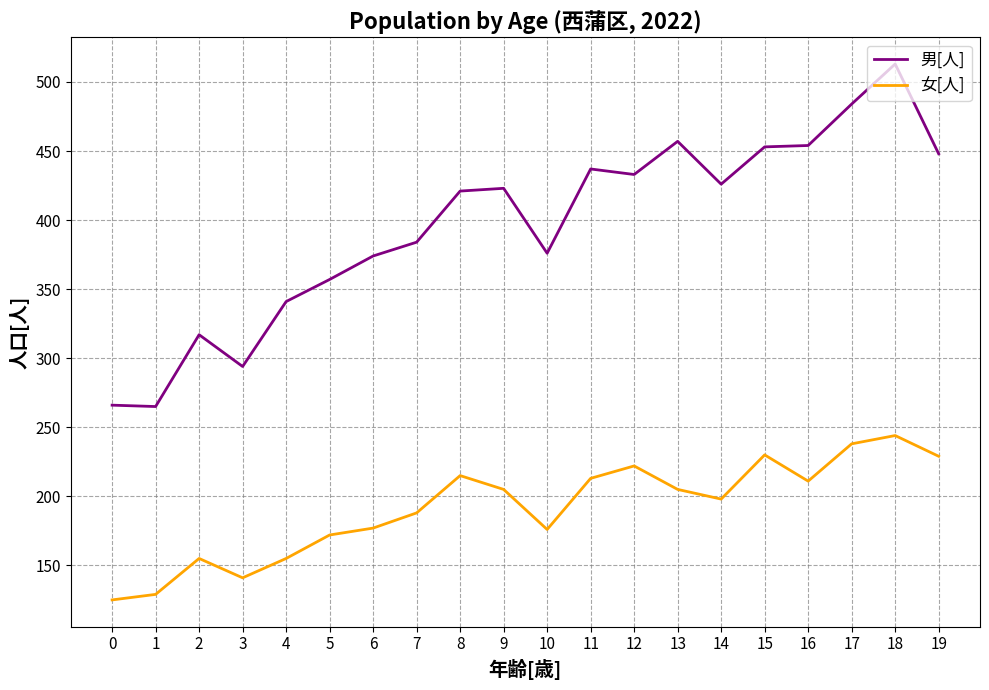

What is the approximate value of 女[人] at 1, to the nearest 50?

150